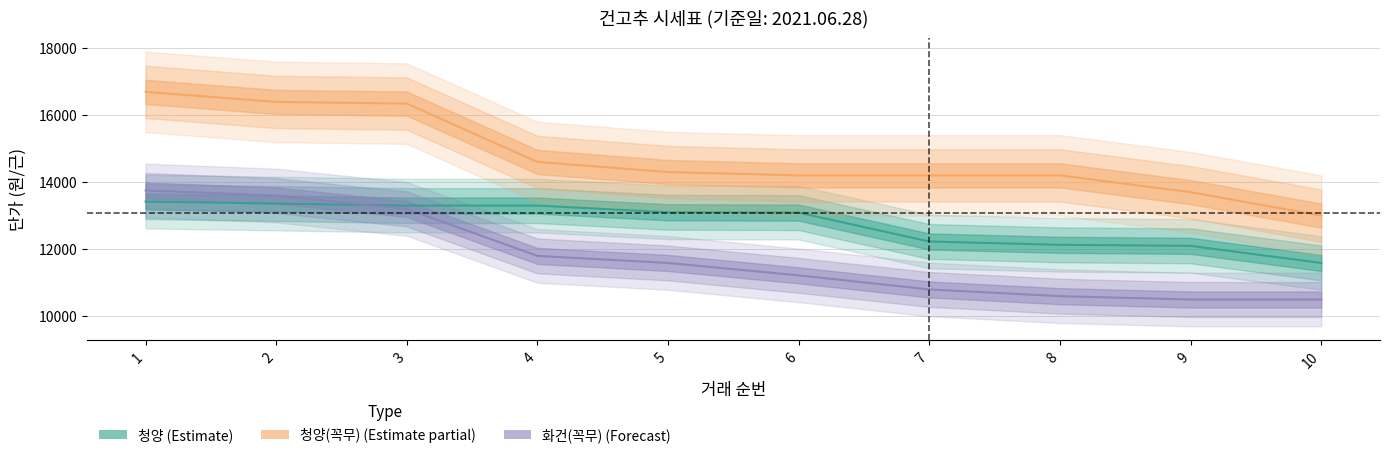

Is the value of 청양 at 6 greater than the value of 화건(꼭무) at 3?

No